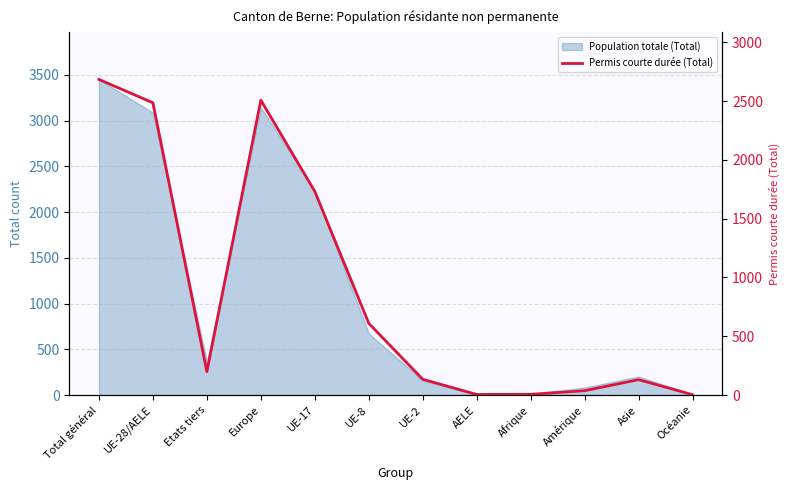

What is the value of the 6th point from the left?

610